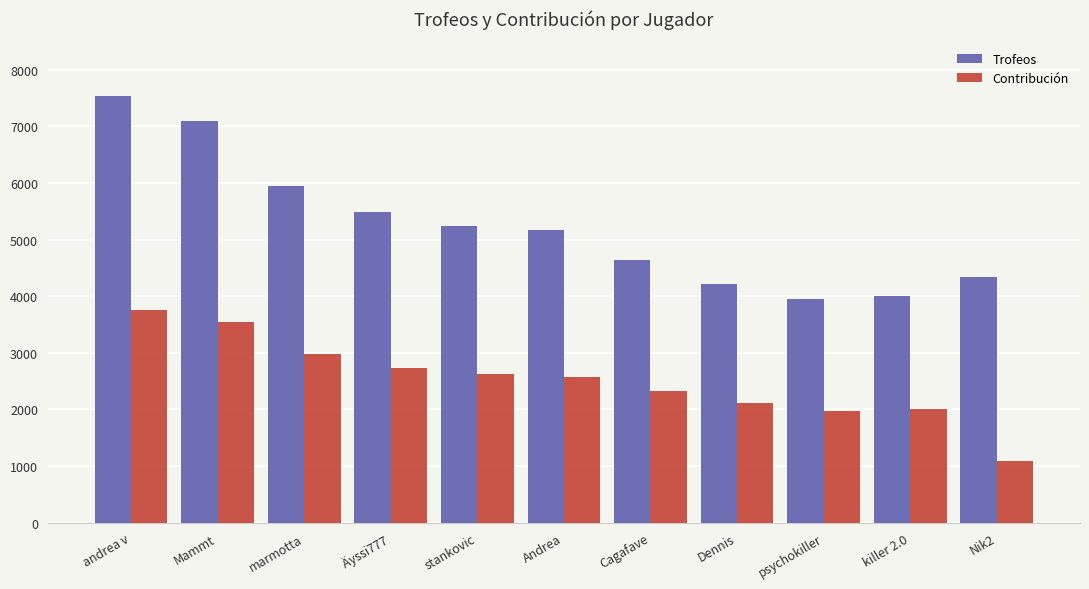

Where does the Trofeos series first go above 5163?

andrea v